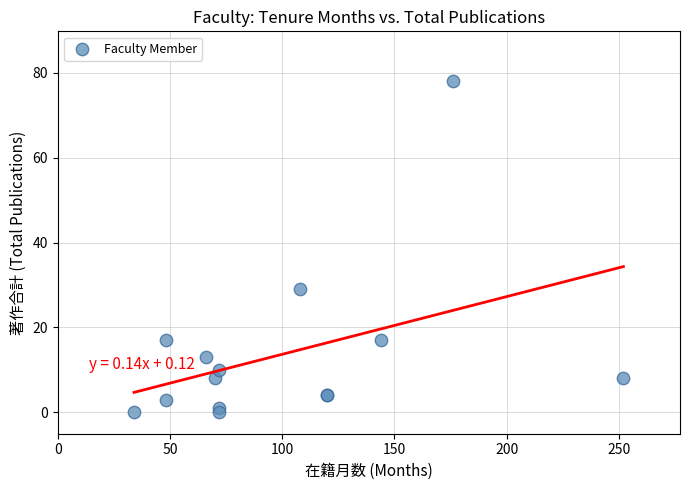

What Y value in the scatter plot is closest to 39?

29